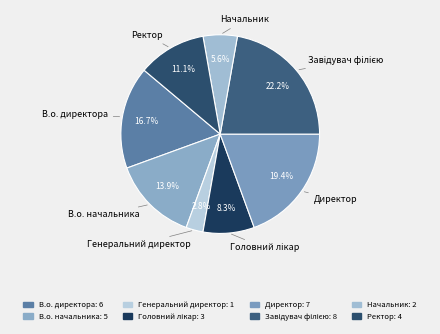

Which category has the smallest portion of the pie?

Генеральний директор